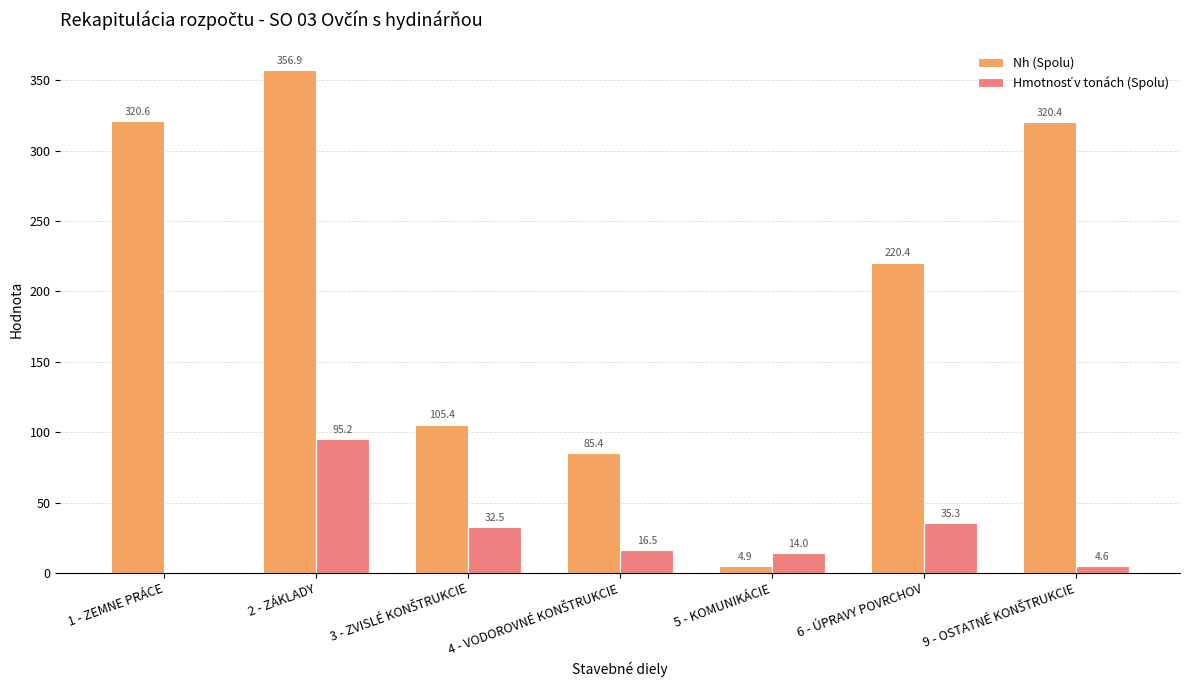

At which category is the sum across all series the highest?

2 - ZÁKLADY